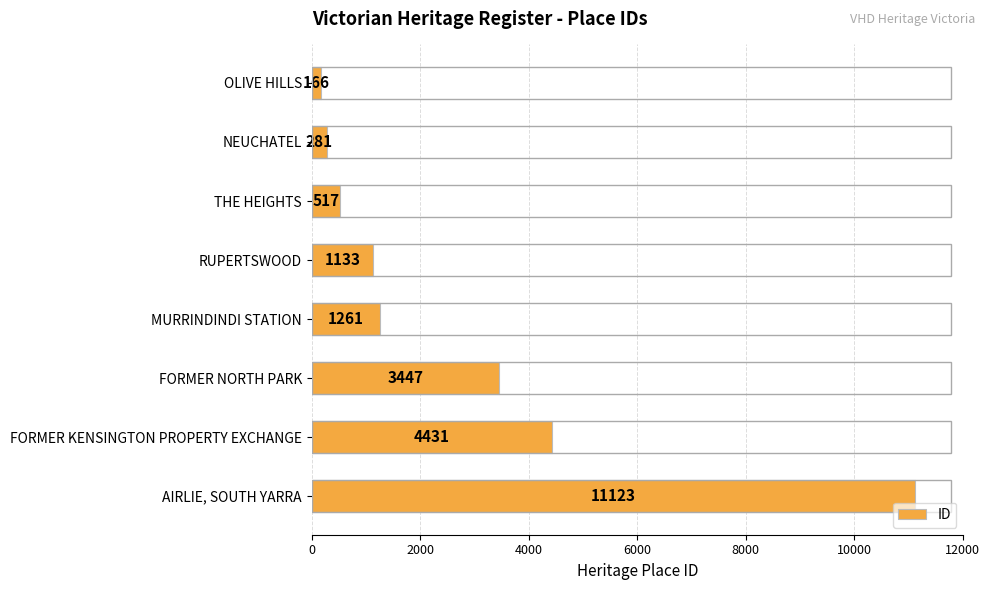

Reading top to bottom, transcribe all the data shown in this chart.

166	281	517	1133	1261	3447	4431	11123